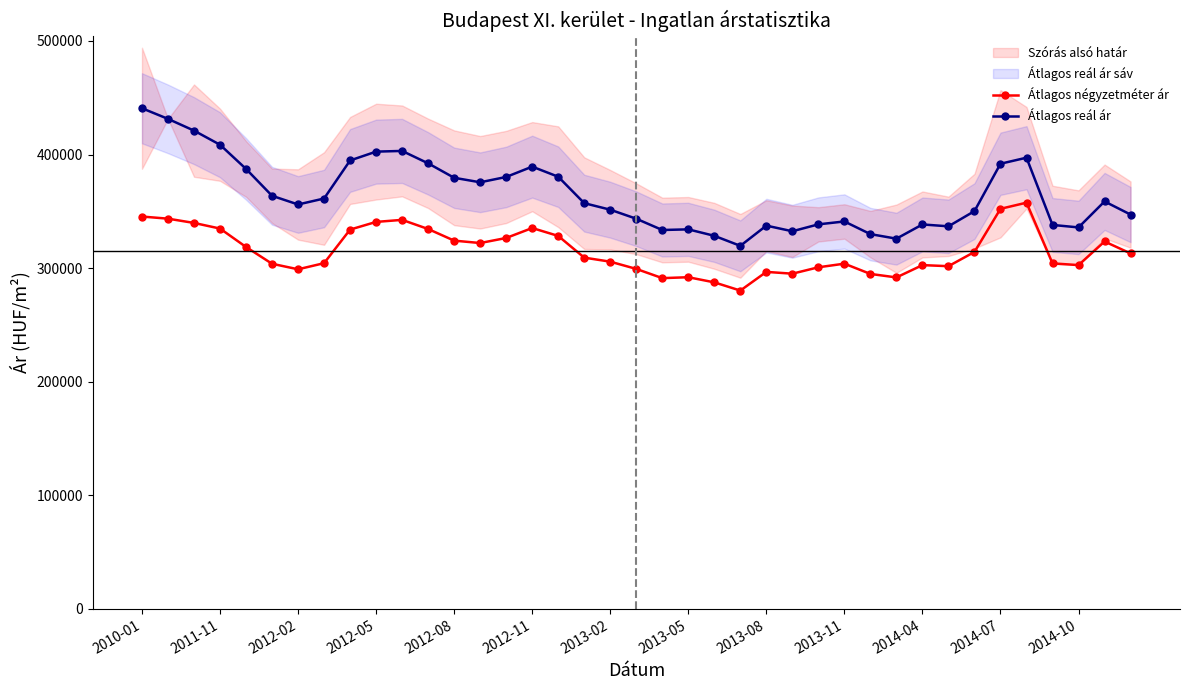

What is the highest value of the Átlagos négyzetméter ár series?

357637